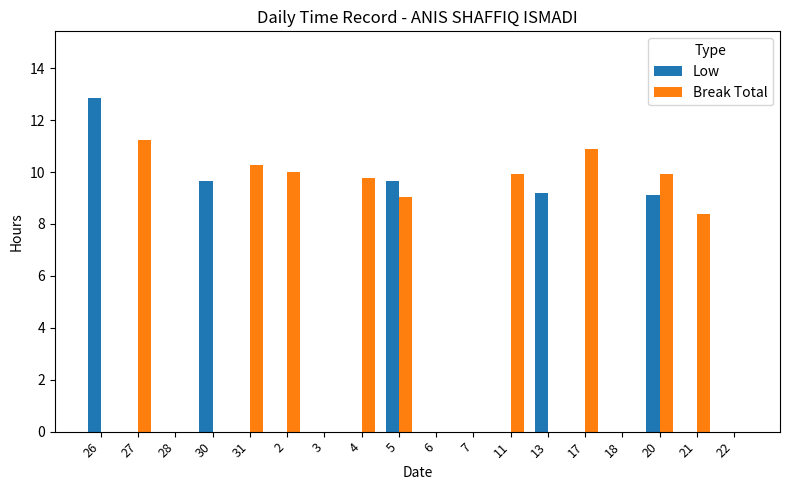

Which category has the highest value across all series?

26